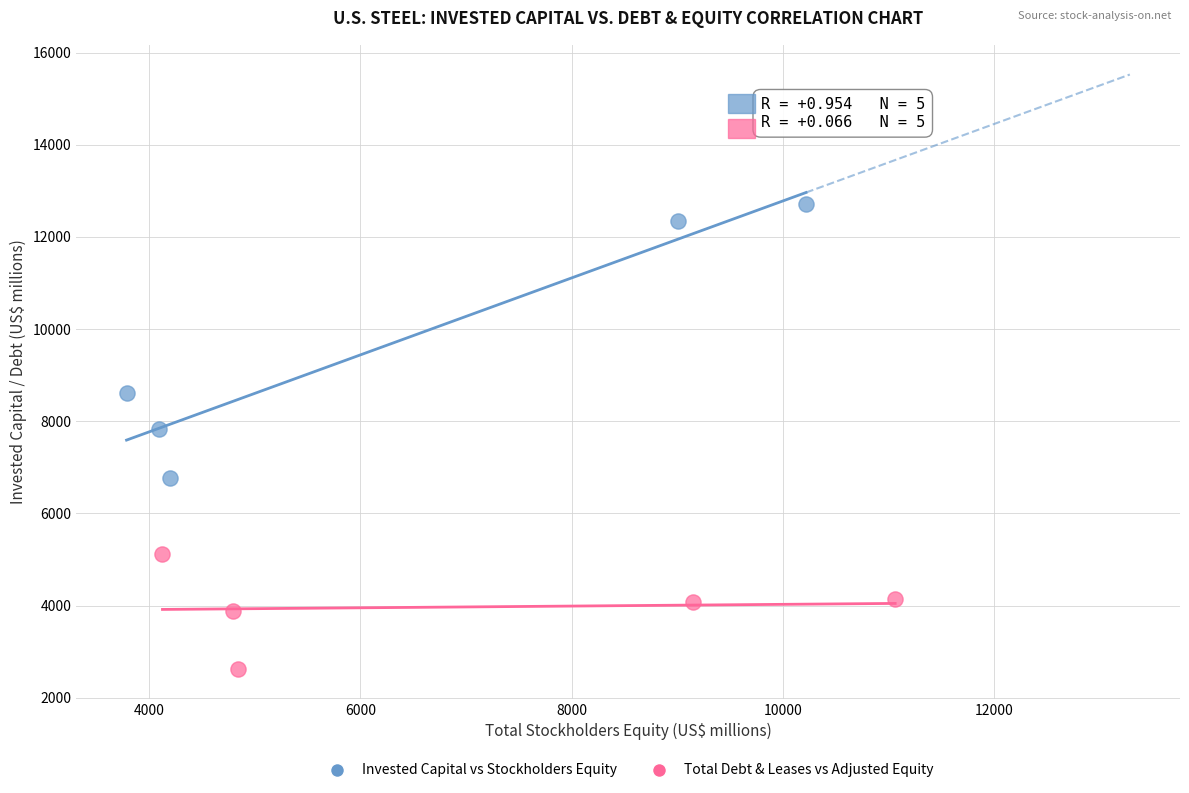

Which series reaches the maximum Y coordinate?

Invested Capital vs Stockholders Equity